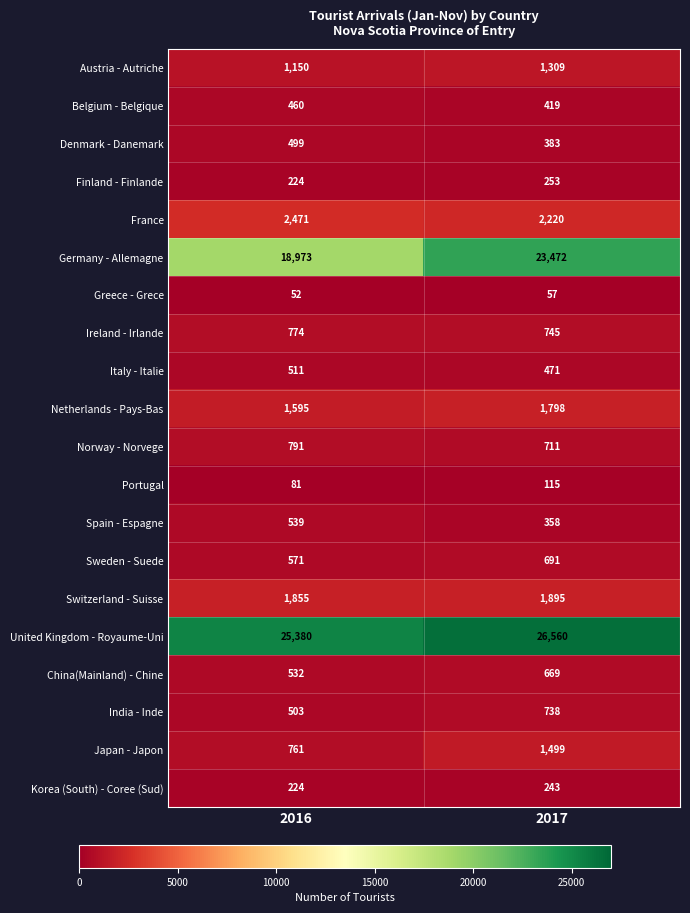

Which label corresponds to the smallest value in the chart?

2016